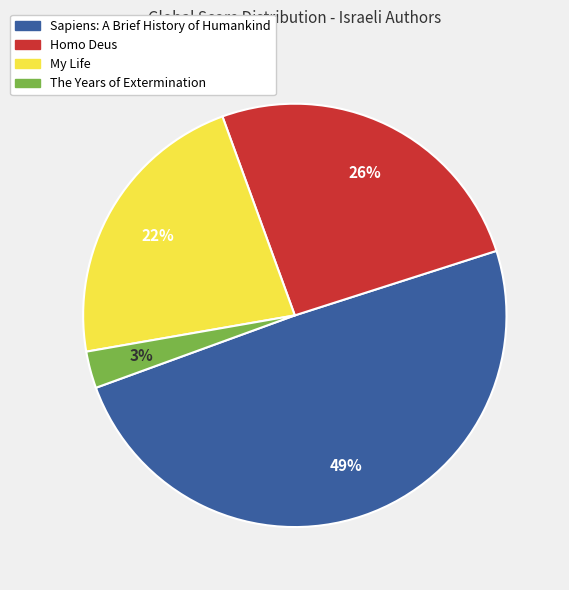

What is the largest slice in the pie chart?

Sapiens: A Brief History of Humankind